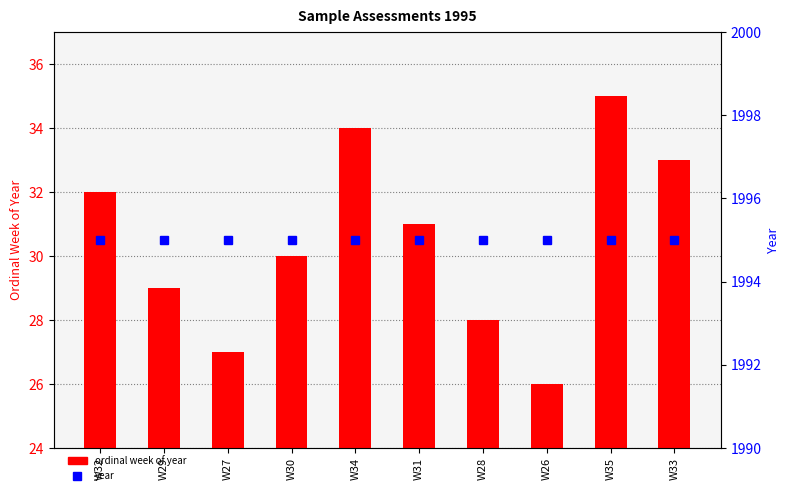

What is the smallest value displayed?

26